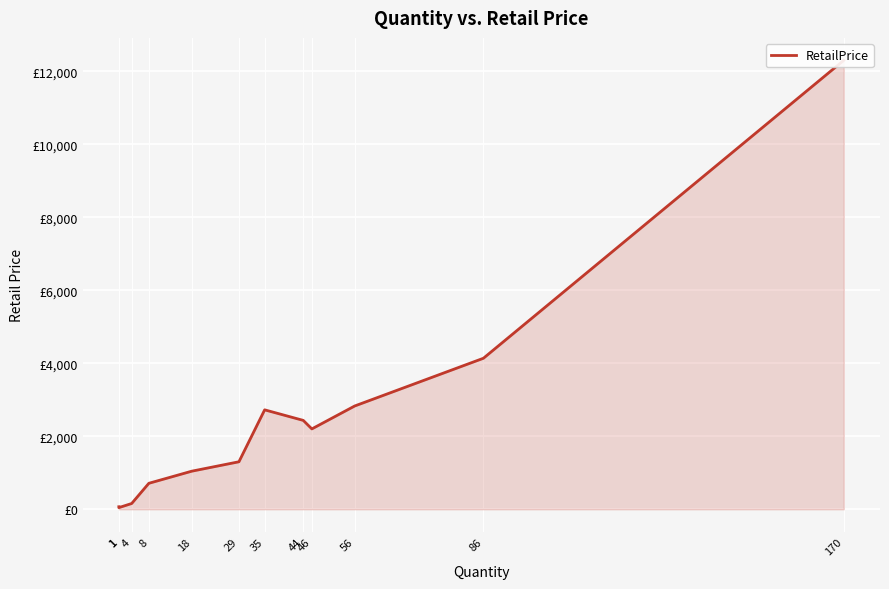

At which category does the data reach its first local peak?

35